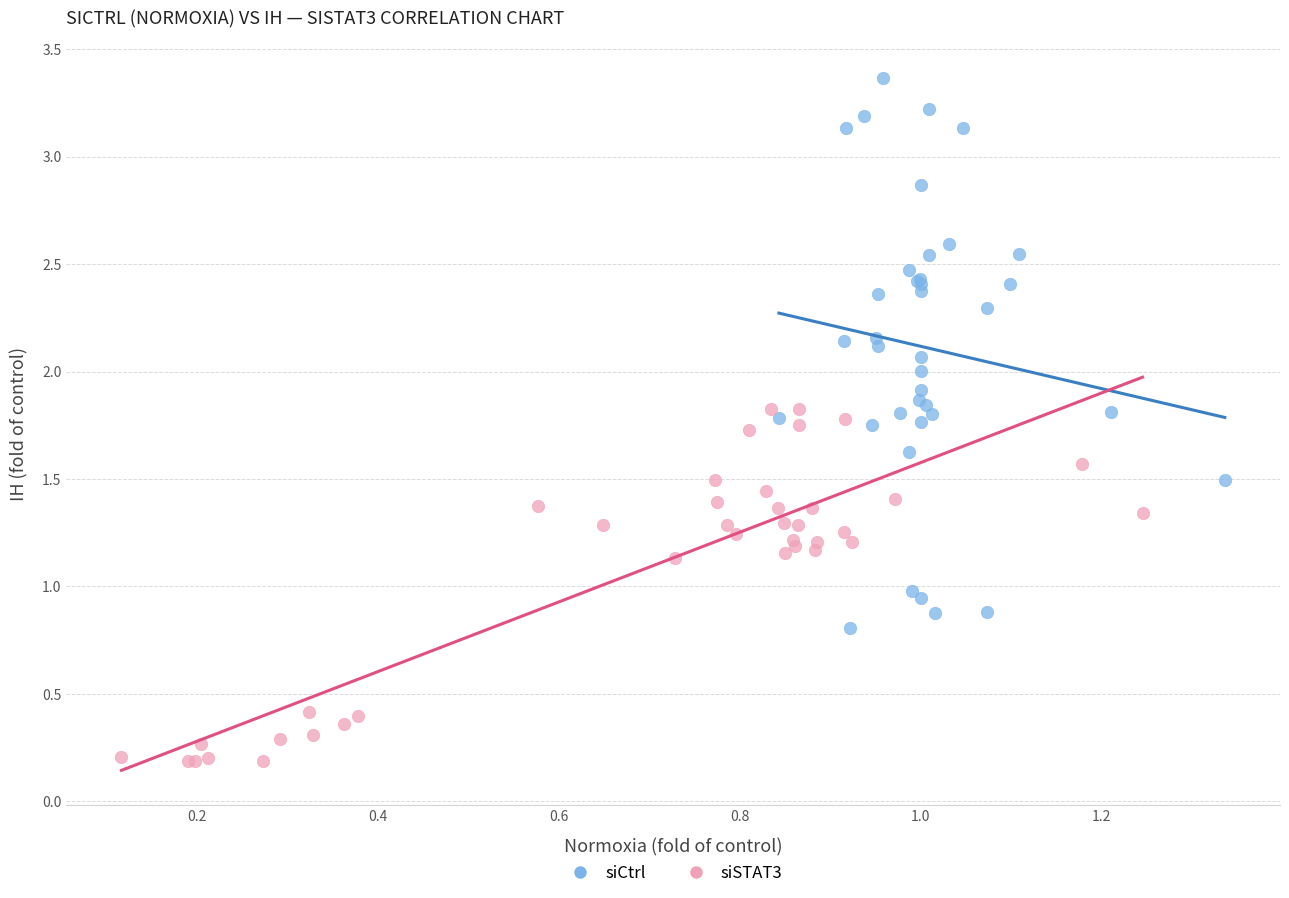

What are all the series names shown in the legend?

siCtrl, siSTAT3